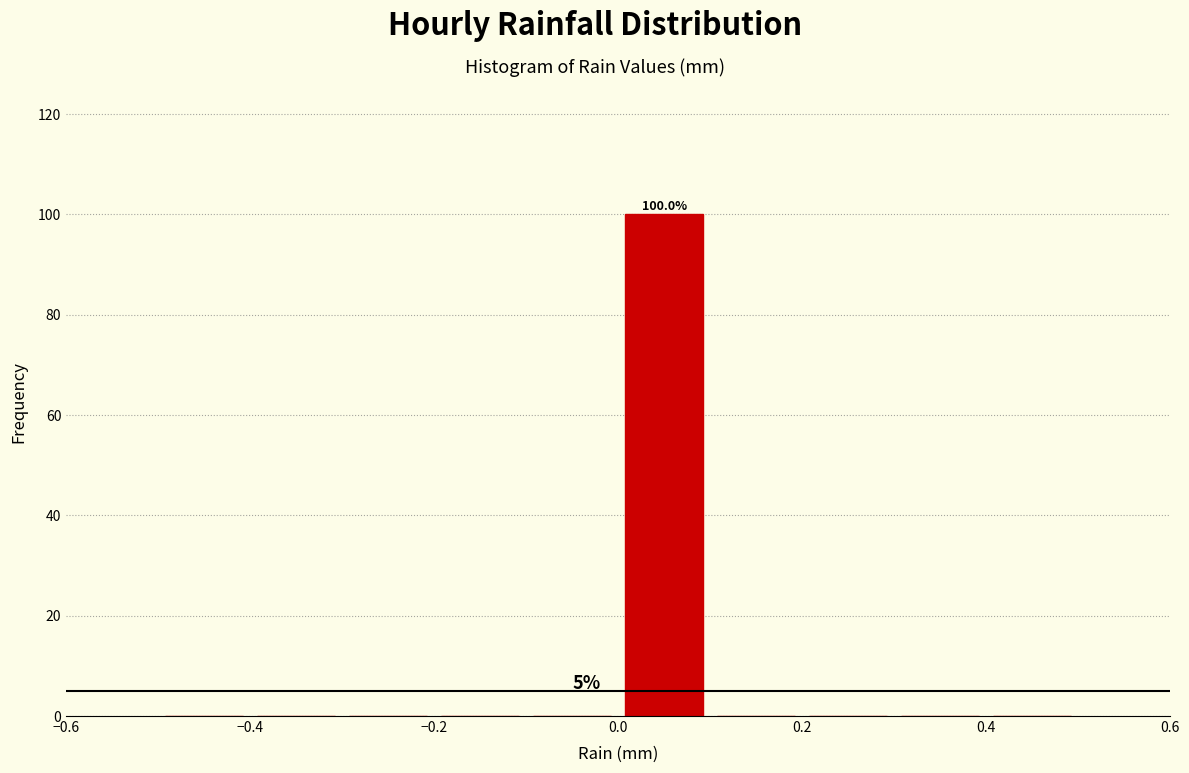

Over which range of the x-axis is the bar tallest?

0.0 to 0.1